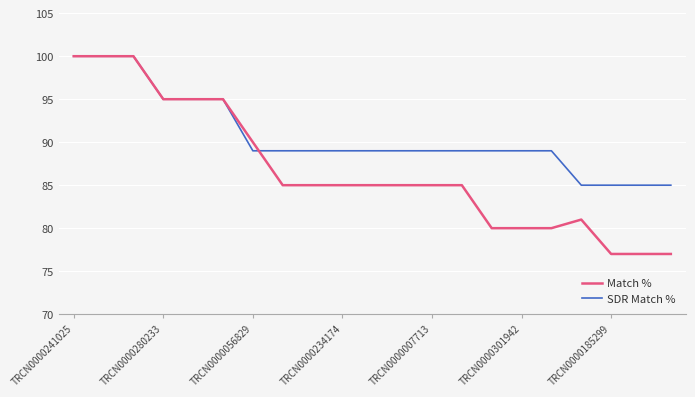

Reading left to right, list all the values displayed in this chart.

Match %: 100	100	100	95	95	95	90	85	85	85	85	85	85	85	80	80	80	81	77	77	77
SDR Match %: 100	100	100	95	95	95	89	89	89	89	89	89	89	89	89	89	89	85	85	85	85